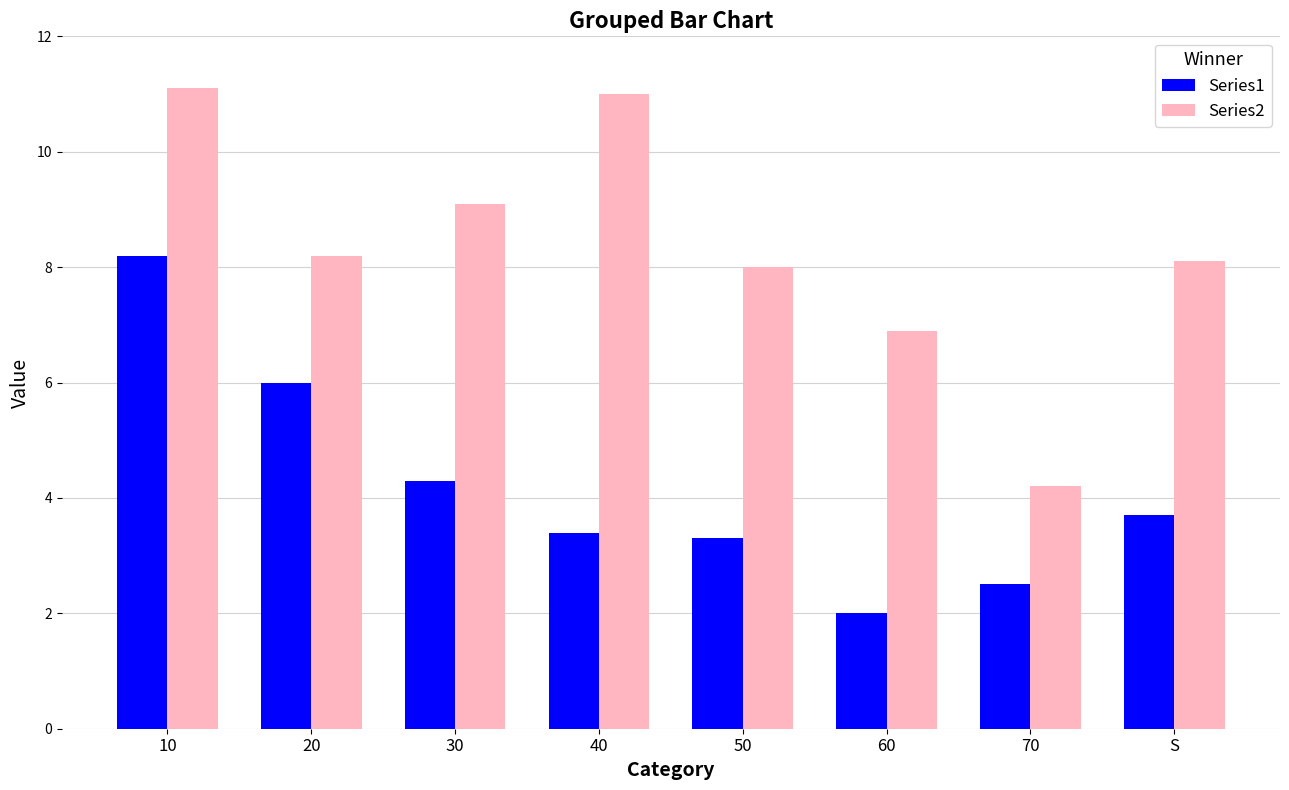

What position from the right is 60?

3